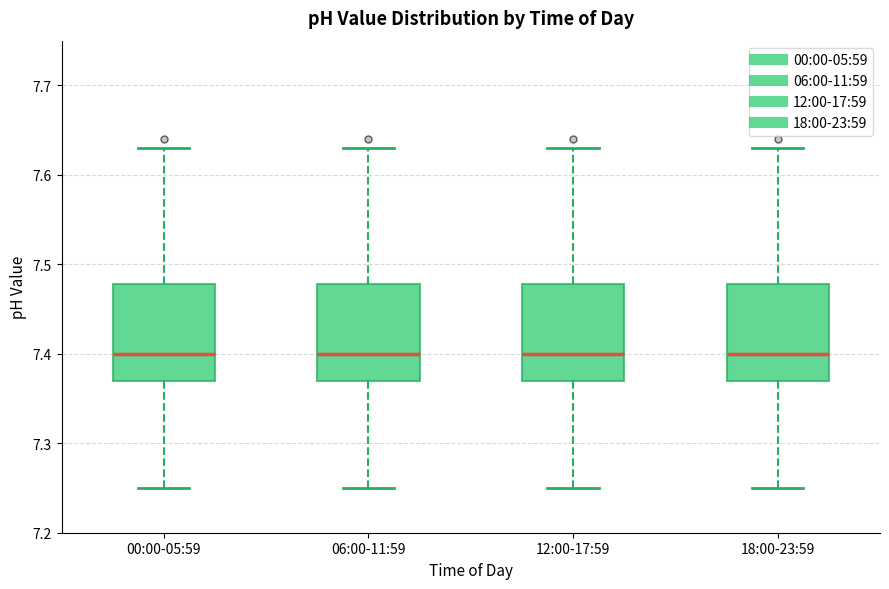

Reading left to right, transcribe this box plot: for each box, give where its median line is, the range the box spans, and where its two whiskers end, as read against the y-axis. The values are not printed on the chart, so give them approximately, as read against the axis.

00:00-05:59: median 7.40, box 7.37 to 7.48, whiskers 7.25 to 7.63
06:00-11:59: median 7.40, box 7.37 to 7.48, whiskers 7.25 to 7.63
12:00-17:59: median 7.40, box 7.37 to 7.48, whiskers 7.25 to 7.63
18:00-23:59: median 7.40, box 7.37 to 7.48, whiskers 7.25 to 7.63